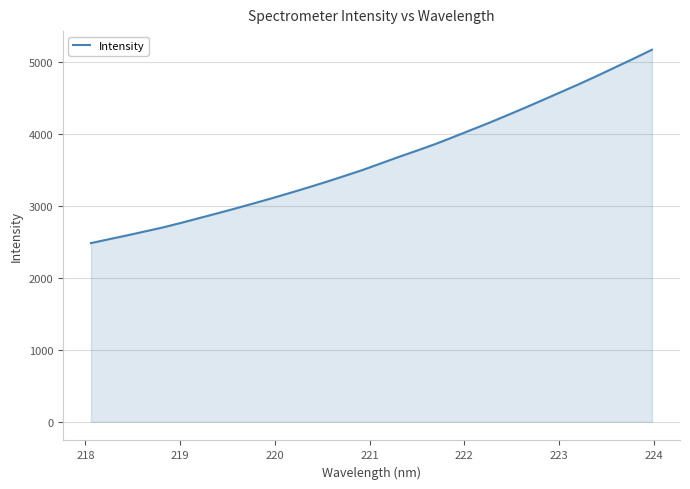

What is the greatest value displayed?

5168.8